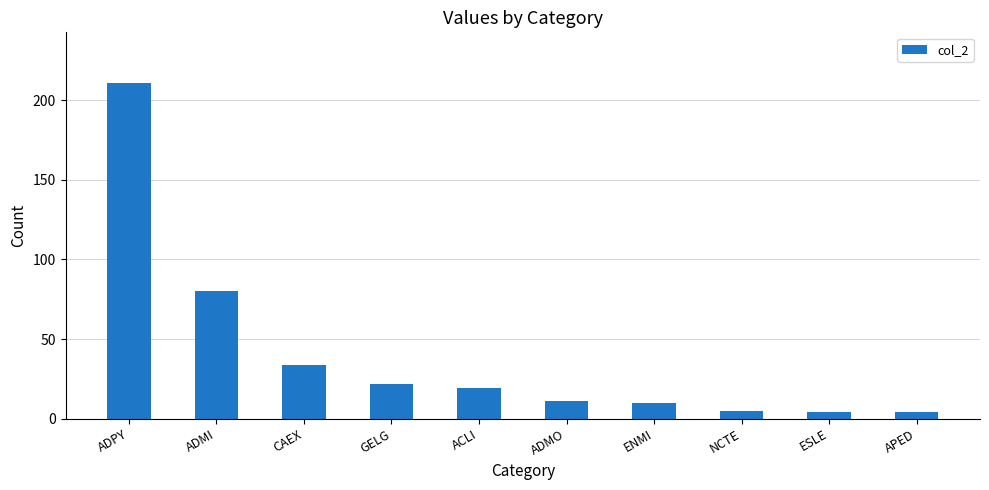

The chart shows a value of 4 at APED. True or false?

True